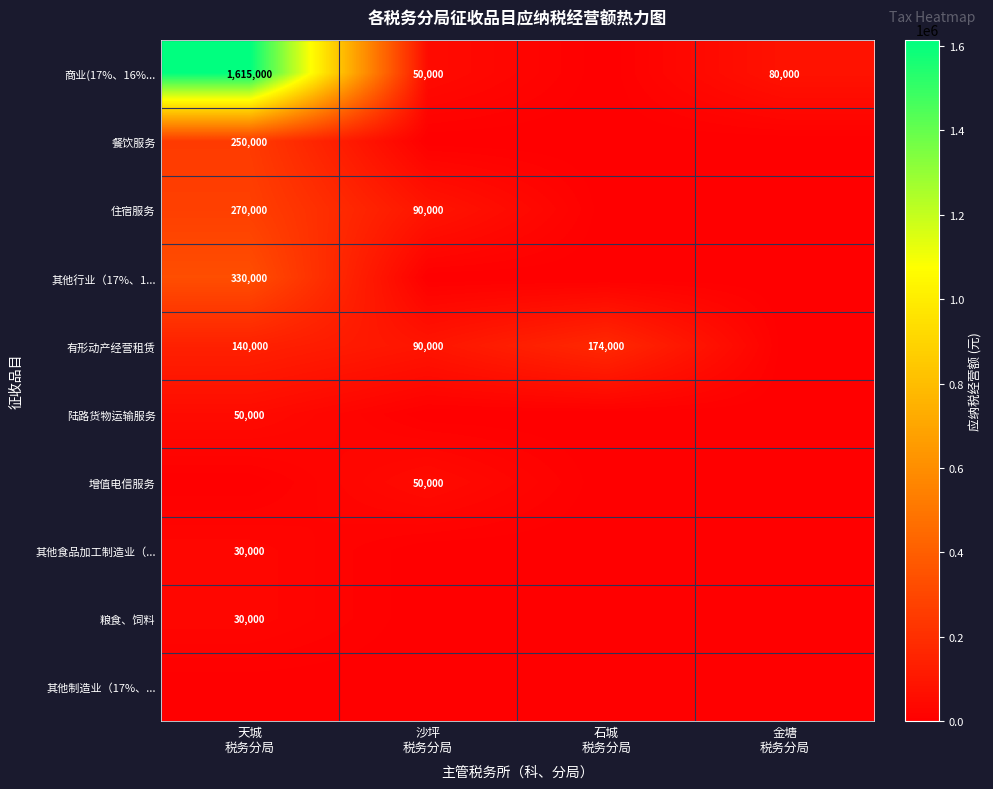

How many data points does each series have?

4